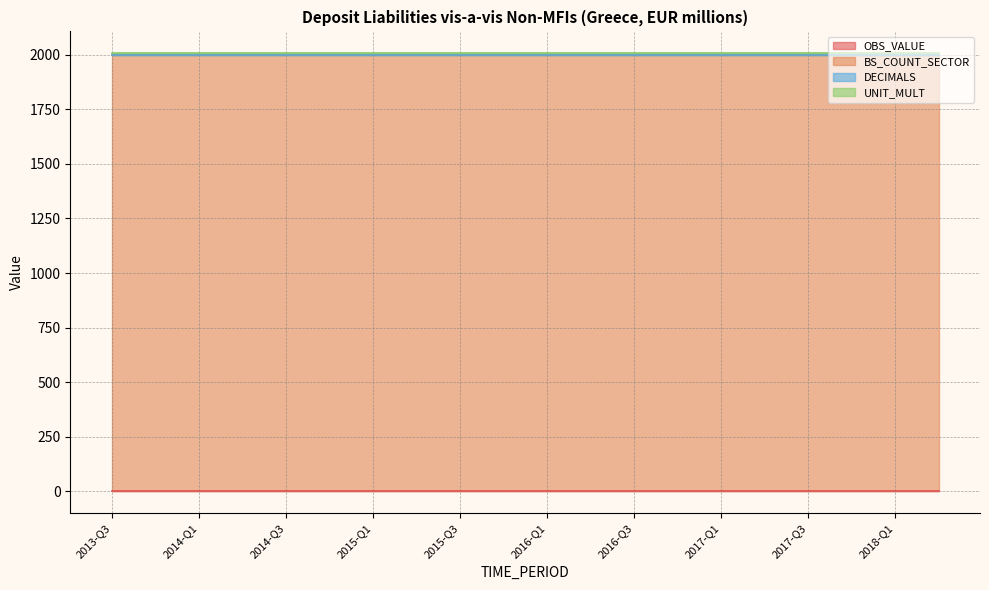

True or false: OBS_VALUE has a value of 0 at 2013-Q3.

True